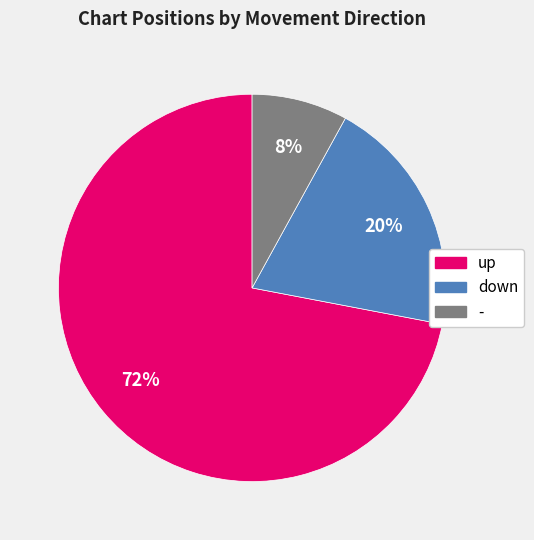

What is the majority slice?

up